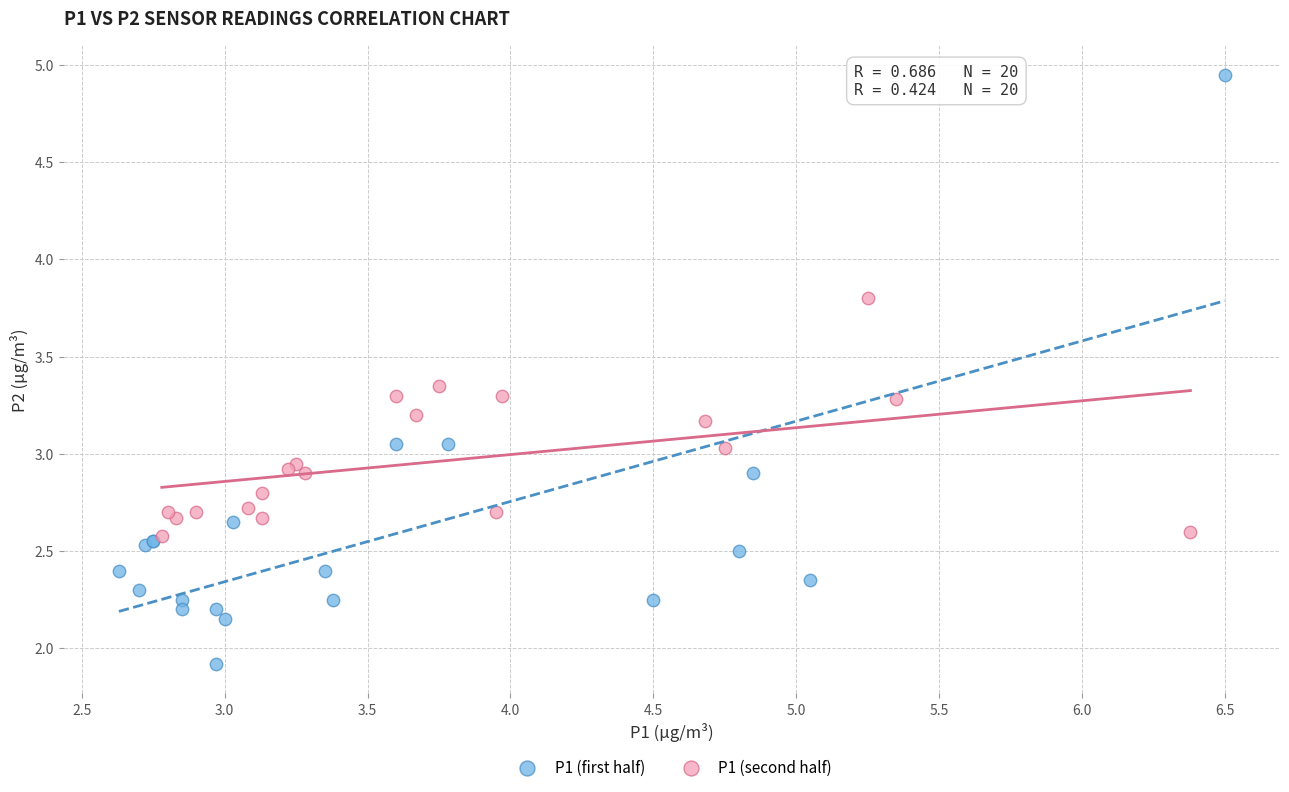

Which series reaches the minimum Y coordinate?

P1 (first half)